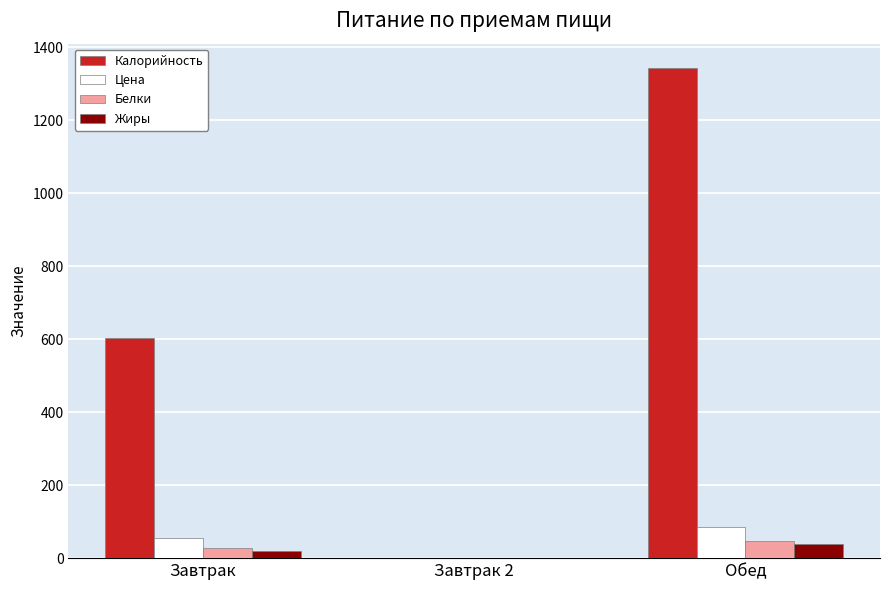

Which series has the largest total across all categories?

Калорийность